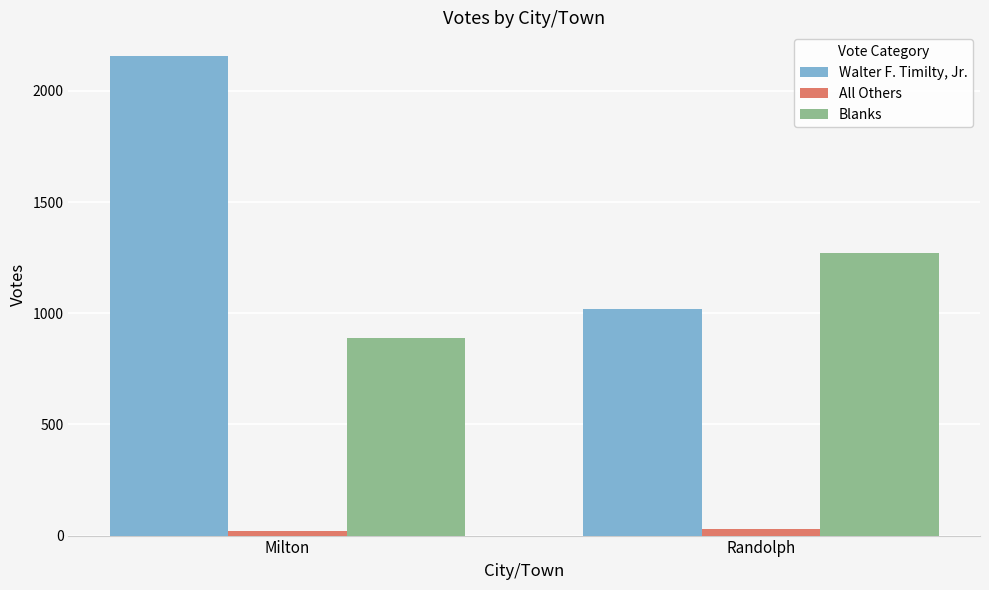

Rank the series by their maximum value, from lowest to highest.

All Others, Blanks, Walter F. Timilty, Jr.